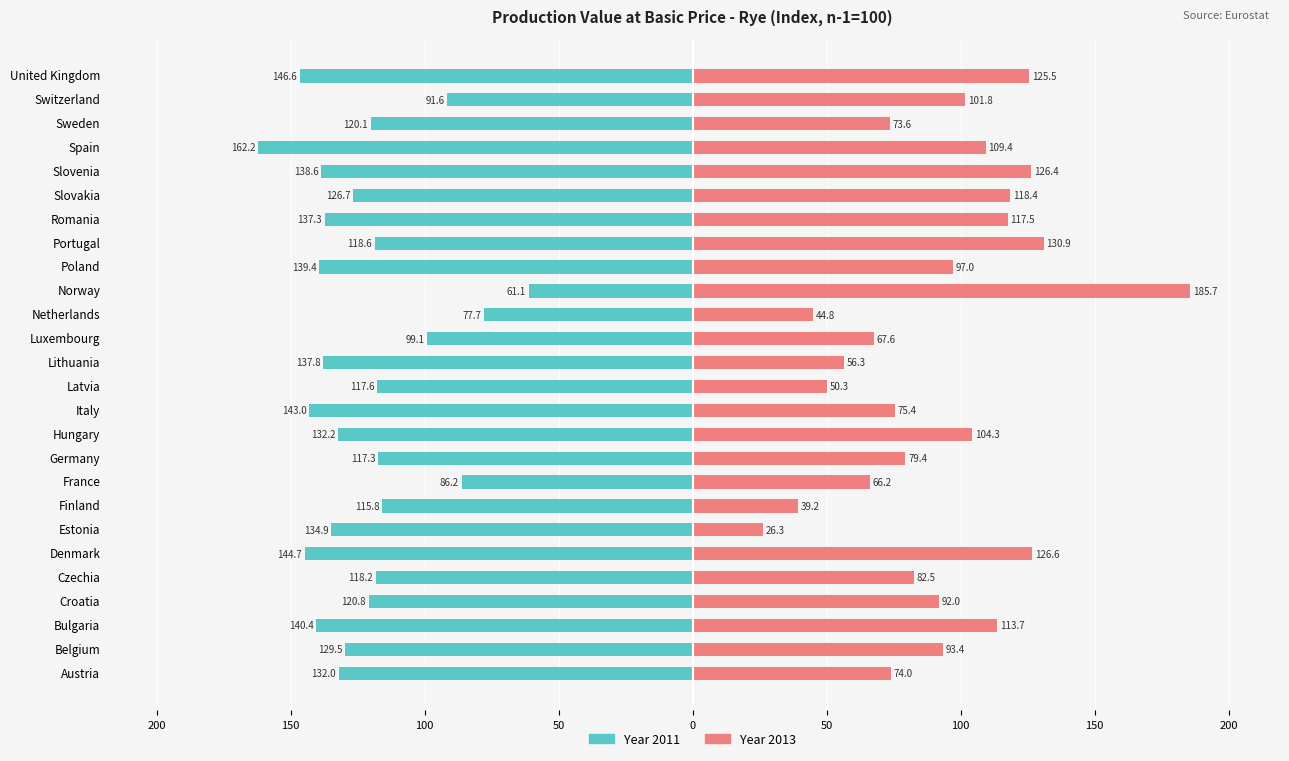

The value of 2013 at Spain is 148.4. True or false?

False